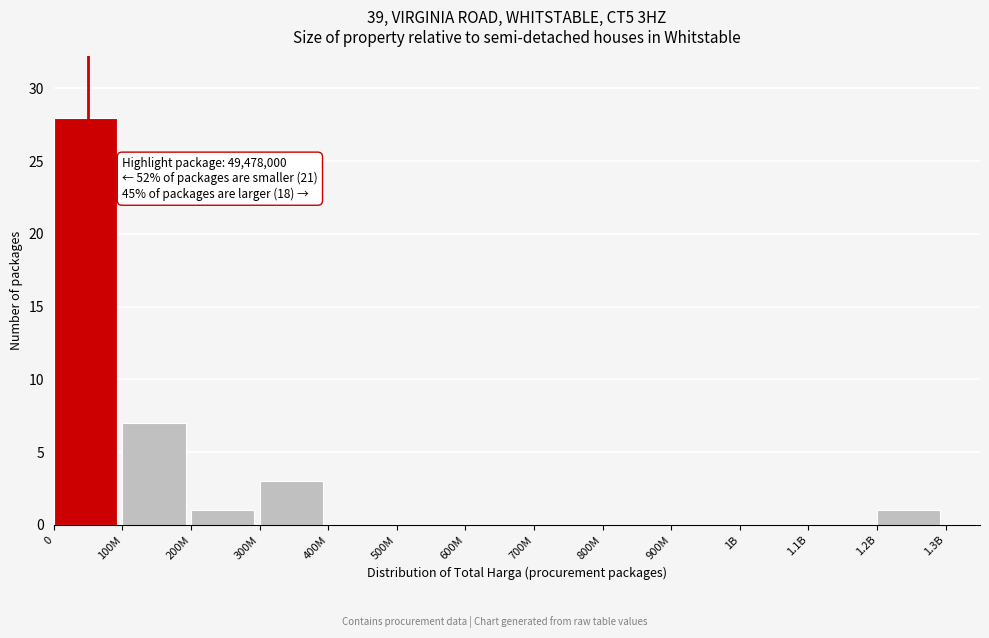

Reading left to right, what are all the values shown in this chart?

0=28	100M=7	200M=1	300M=3	400M=0	500M=0	600M=0	700M=0	800M=0	900M=0	1B=0	1.1B=0	1.2B=1